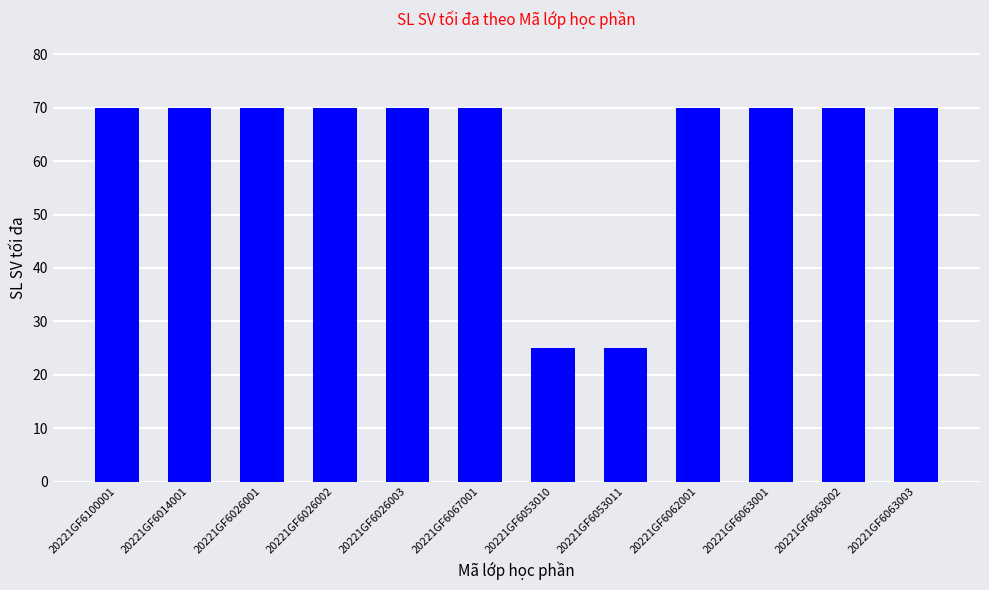

What is the difference between the second highest and minimum values?

45